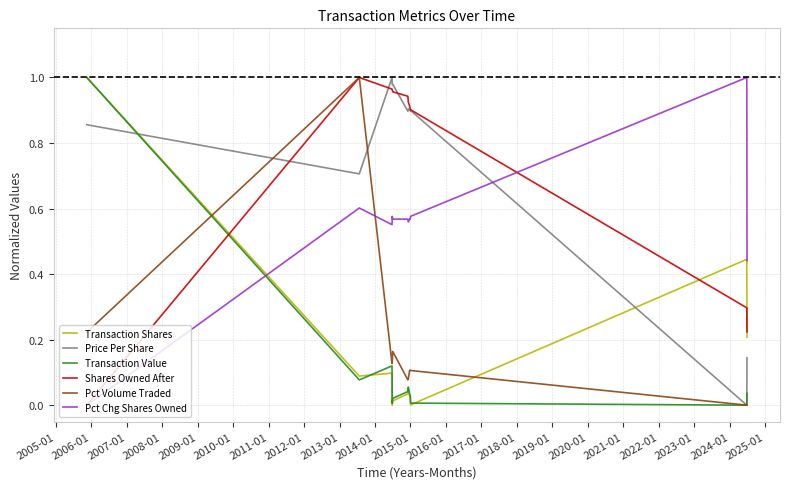

After their last crossing, which series has the higher values: Price Per Share or Transaction Shares?

Transaction Shares